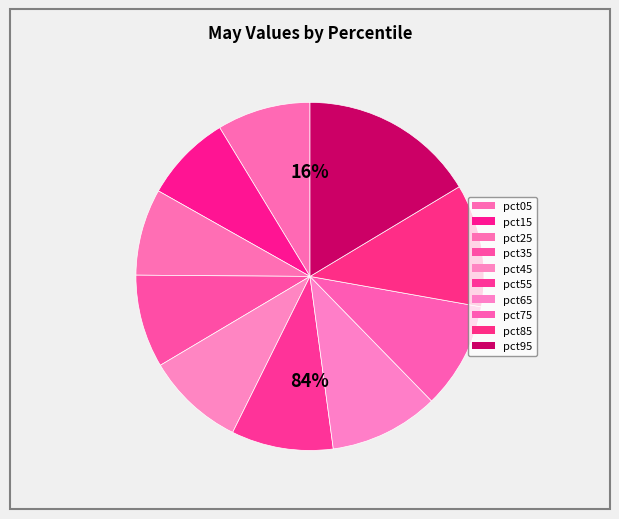

To the nearest percent, what is the average slice percentage?

10%